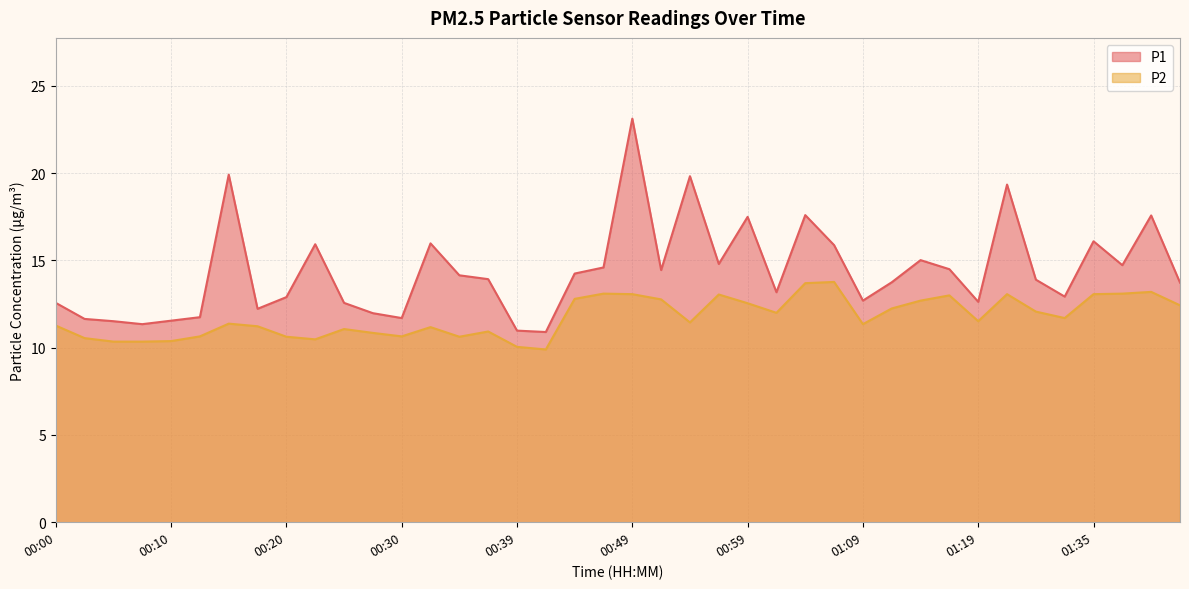

Reading right to left, list all the values displayed in this chart.

P1: 01:42=13.7	01:40=17.6	01:37=14.7	01:35=16.1	01:32=12.9	01:24=13.9	01:21=19.4	01:19=12.6	01:16=14.5	01:14=15.0	01:11=13.8	01:09=12.7	01:06=15.9	01:04=17.6	01:02=13.2	00:59=17.5	00:57=14.8	00:54=19.8	00:52=14.4	00:49=23.1	00:47=14.6	00:44=14.2	00:42=10.9	00:39=11.0	00:37=13.9	00:35=14.2	00:32=16.0	00:30=11.7	00:27=12.0	00:25=12.6	00:22=15.9	00:20=12.9	00:17=12.2	00:15=19.9	00:12=11.8	00:10=11.6	00:07=11.3	00:05=11.5	00:03=11.7	00:00=12.6
P2: 01:42=12.4	01:40=13.2	01:37=13.1	01:35=13.1	01:32=11.7	01:24=12.1	01:21=13.1	01:19=11.5	01:16=13.0	01:14=12.7	01:11=12.2	01:09=11.3	01:06=13.8	01:04=13.7	01:02=12.0	00:59=12.6	00:57=13.1	00:54=11.4	00:52=12.8	00:49=13.1	00:47=13.1	00:44=12.8	00:42=9.9	00:39=10.1	00:37=10.9	00:35=10.6	00:32=11.2	00:30=10.7	00:27=10.8	00:25=11.1	00:22=10.5	00:20=10.6	00:17=11.2	00:15=11.4	00:12=10.7	00:10=10.4	00:07=10.3	00:05=10.3	00:03=10.6	00:00=11.3